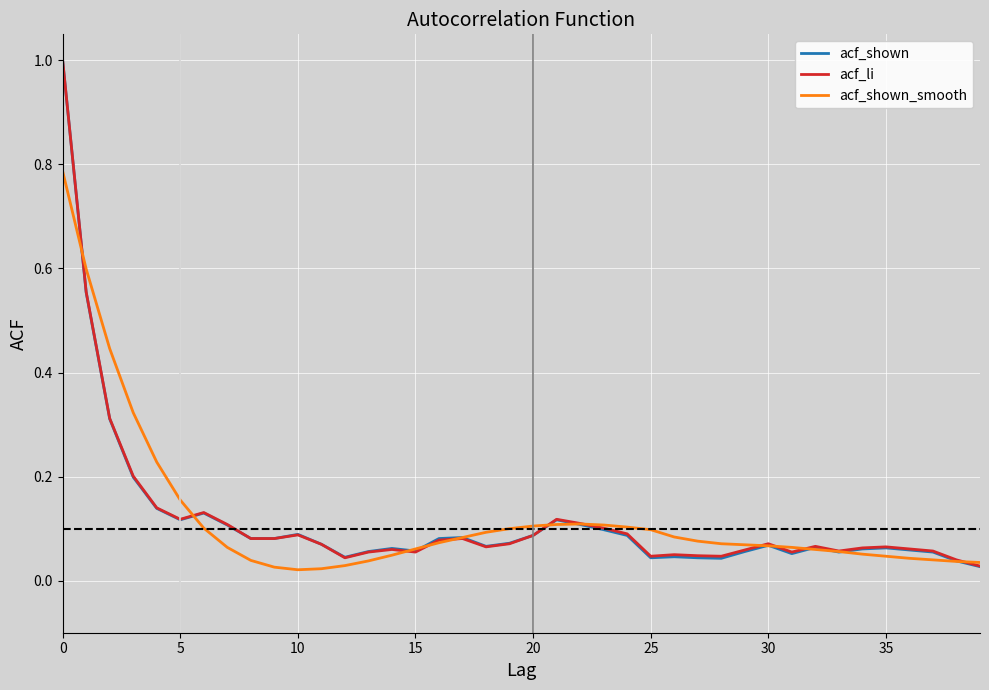

Which series has the largest range (max minus min)?

acf_shown